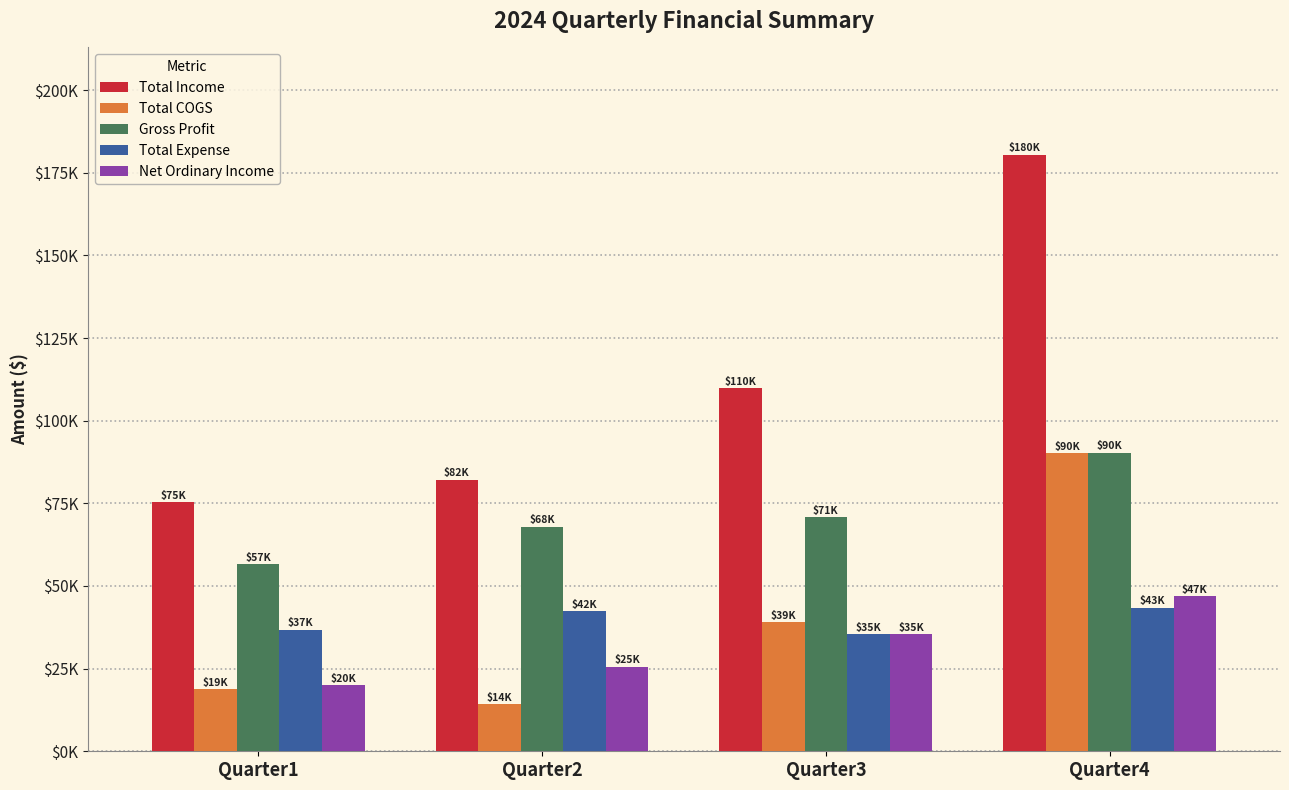

At Quarter4, list the series in order from largest to smallest.

Total Income, Gross Profit, Total COGS, Net Ordinary Income, Total Expense